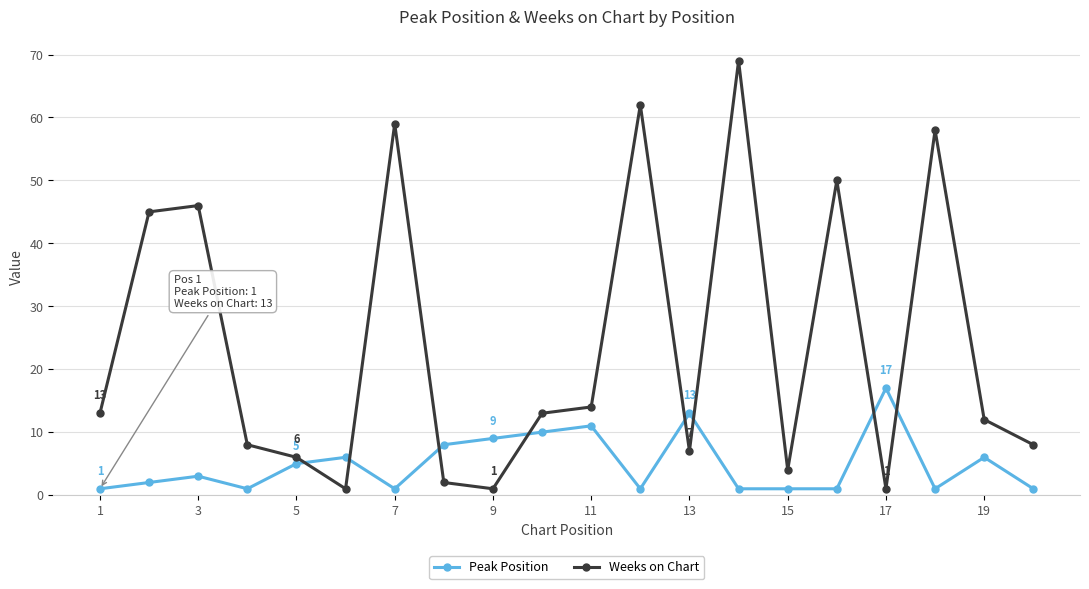

Rank the series by their maximum value, from lowest to highest.

Peak Position, Weeks on Chart